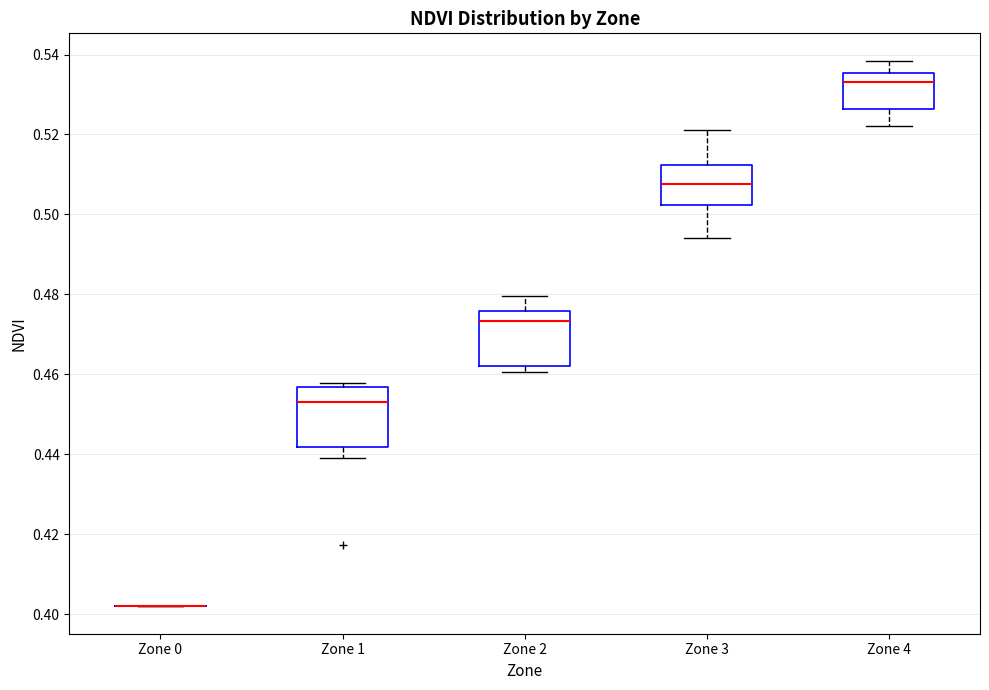

Reading left to right, read every box against the y-axis: the position of its median line, the range the box covers, and the ends of its whiskers. The values are not printed on the chart, so give them approximately, as read against the axis.

Zone 0: box collapsed to a line at 0.402, whiskers 0.402 to 0.402
Zone 1: median 0.452, box 0.442 to 0.456, whiskers 0.440 to 0.458
Zone 2: median 0.474, box 0.462 to 0.476, whiskers 0.460 to 0.480
Zone 3: median 0.508, box 0.502 to 0.512, whiskers 0.494 to 0.520
Zone 4: median 0.534, box 0.526 to 0.536, whiskers 0.522 to 0.538